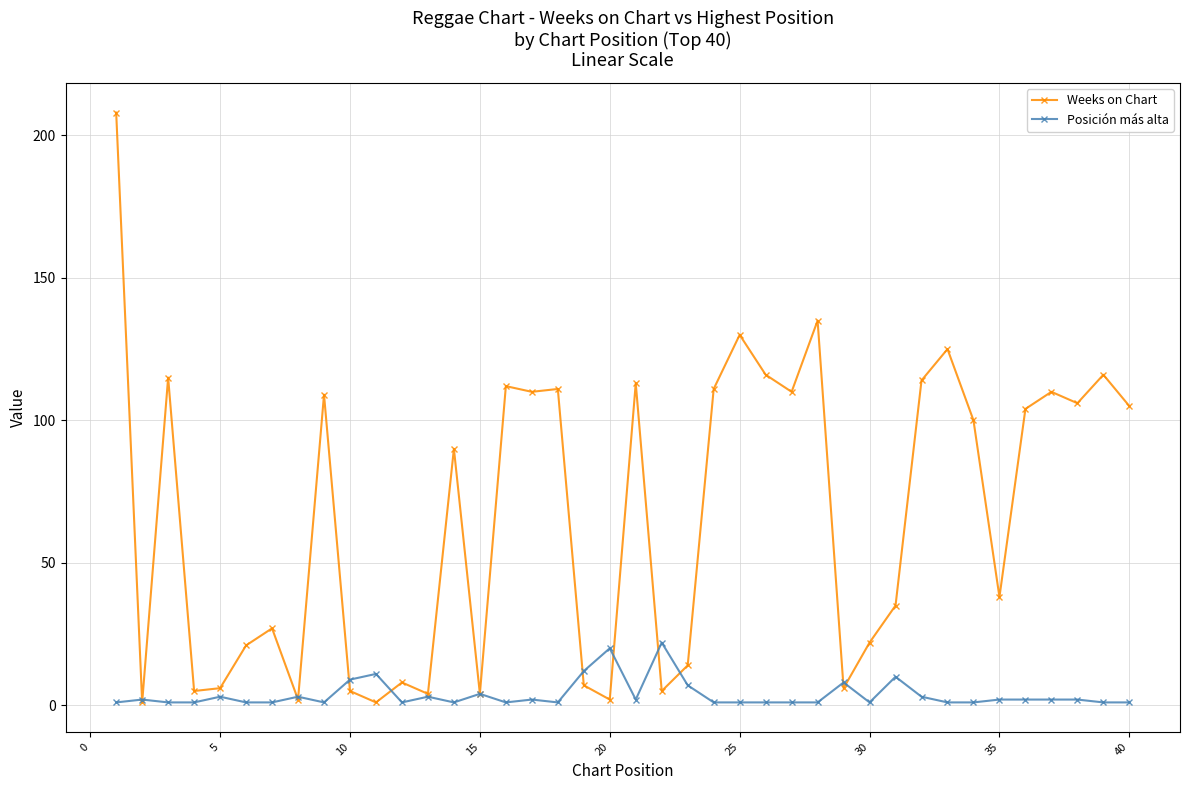

Which series has the largest total across all categories?

Weeks on Chart